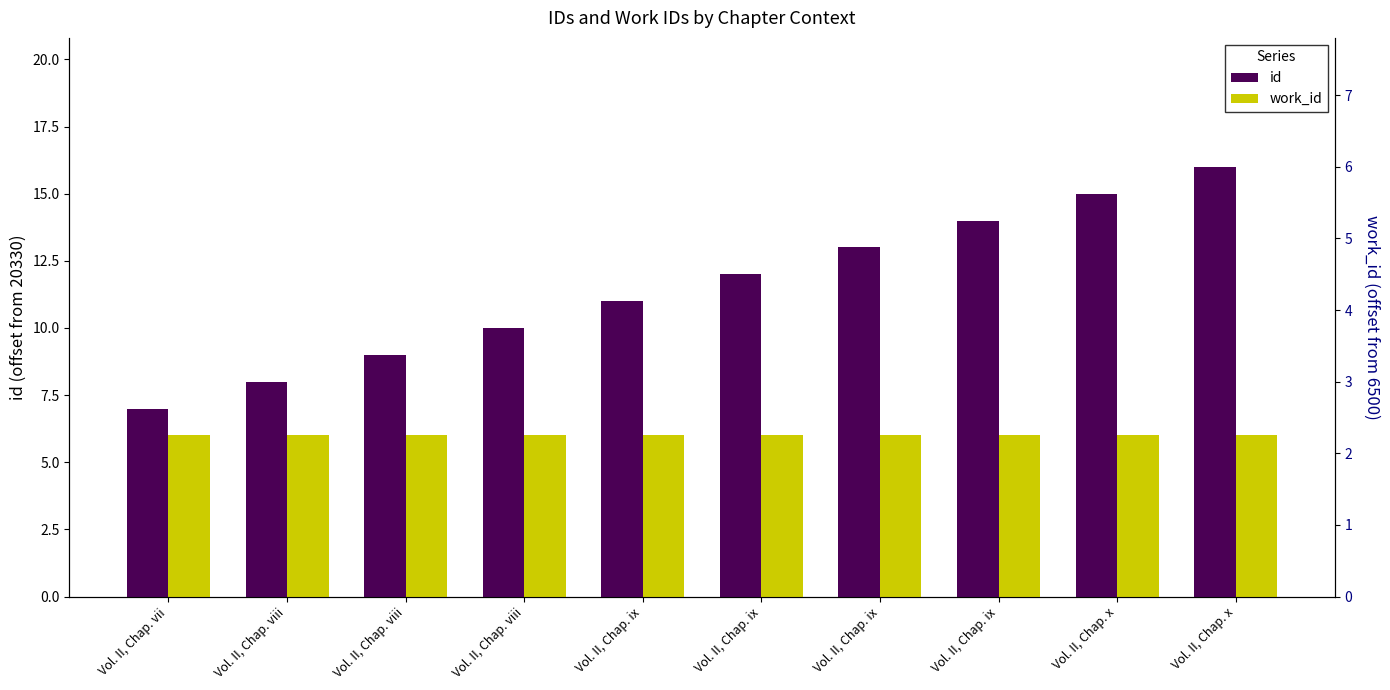

The work_id series shows 6 at Vol. II, Chap. vii. True or false?

True